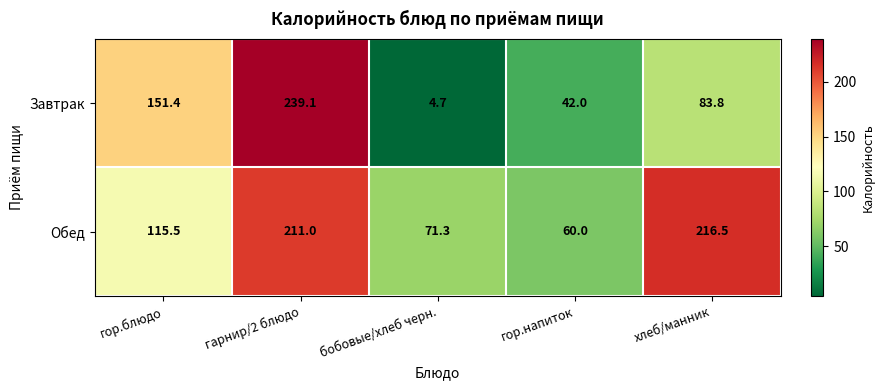

The Завтрак series shows 18.6 at хлеб/манник. True or false?

False